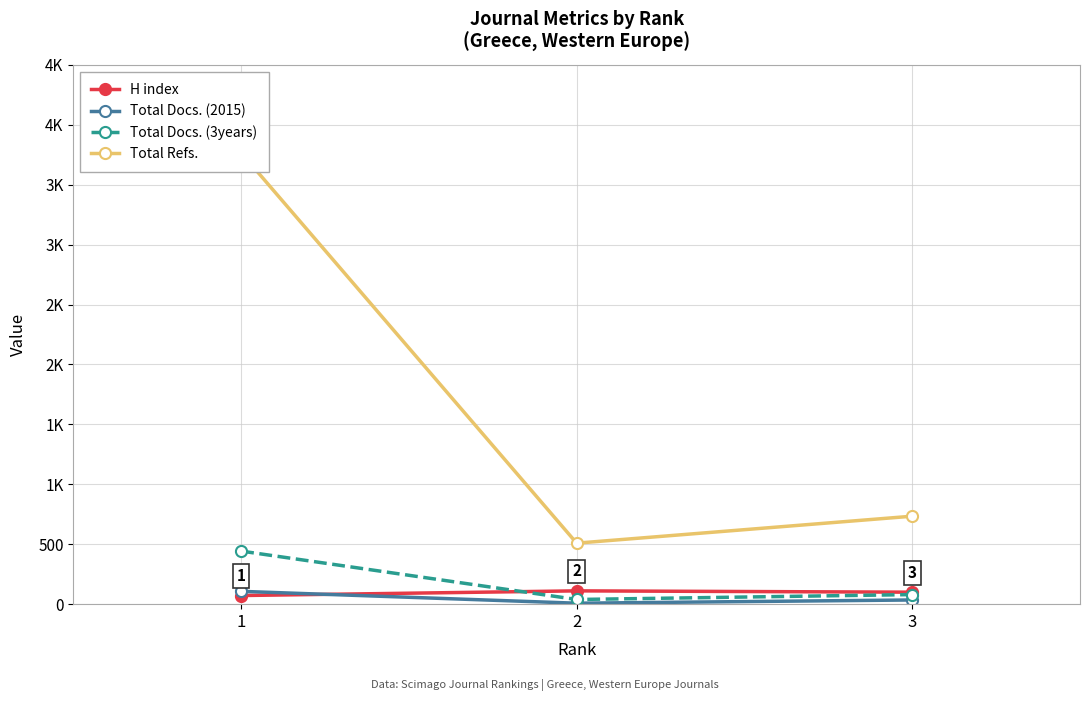

The Total Refs. series shows 167 at 2. True or false?

False